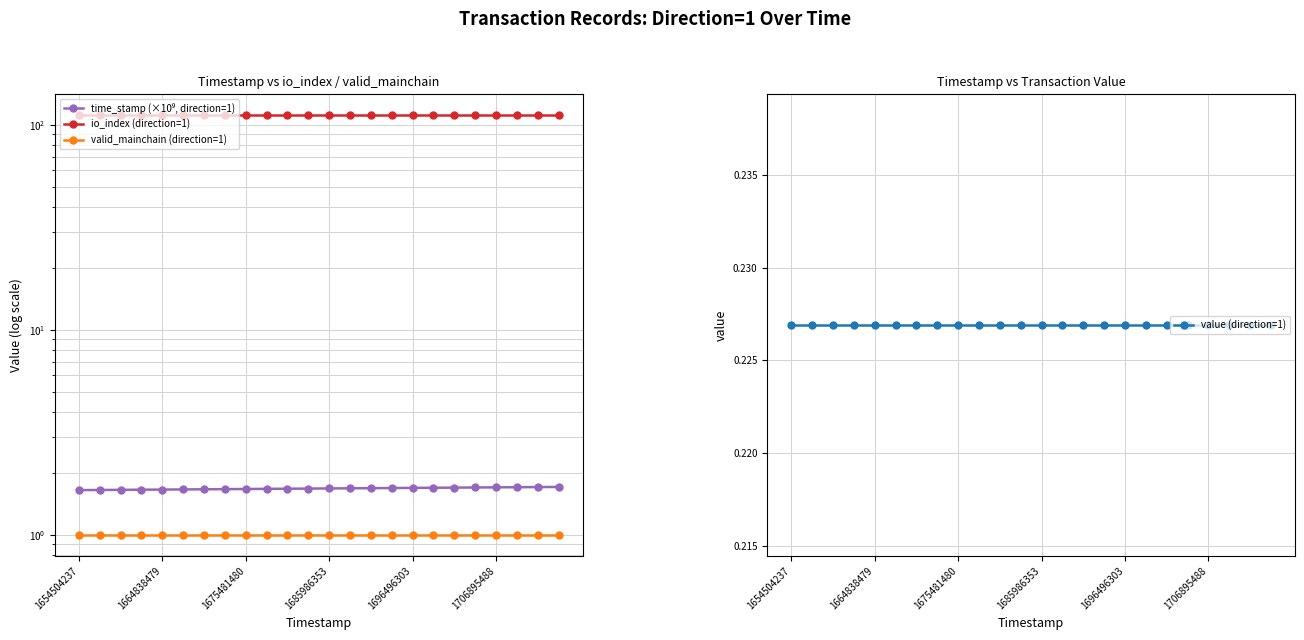

What is the greatest value displayed?

112.0